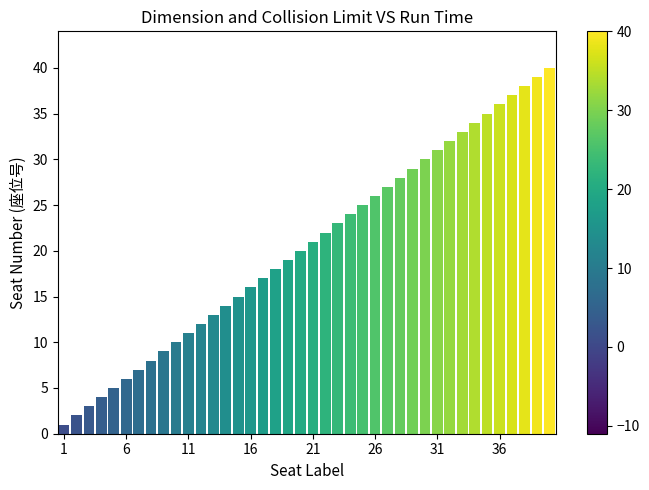

Are the bars horizontal?

No